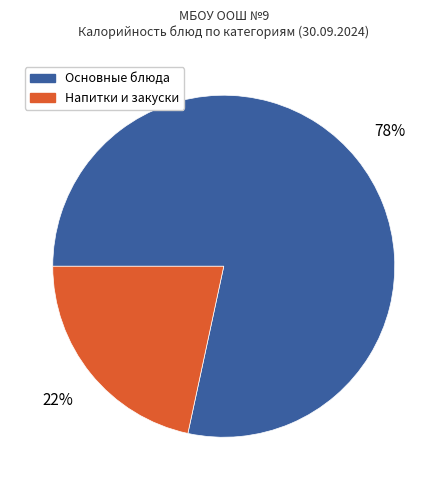

Is there a majority slice in this chart?

Yes